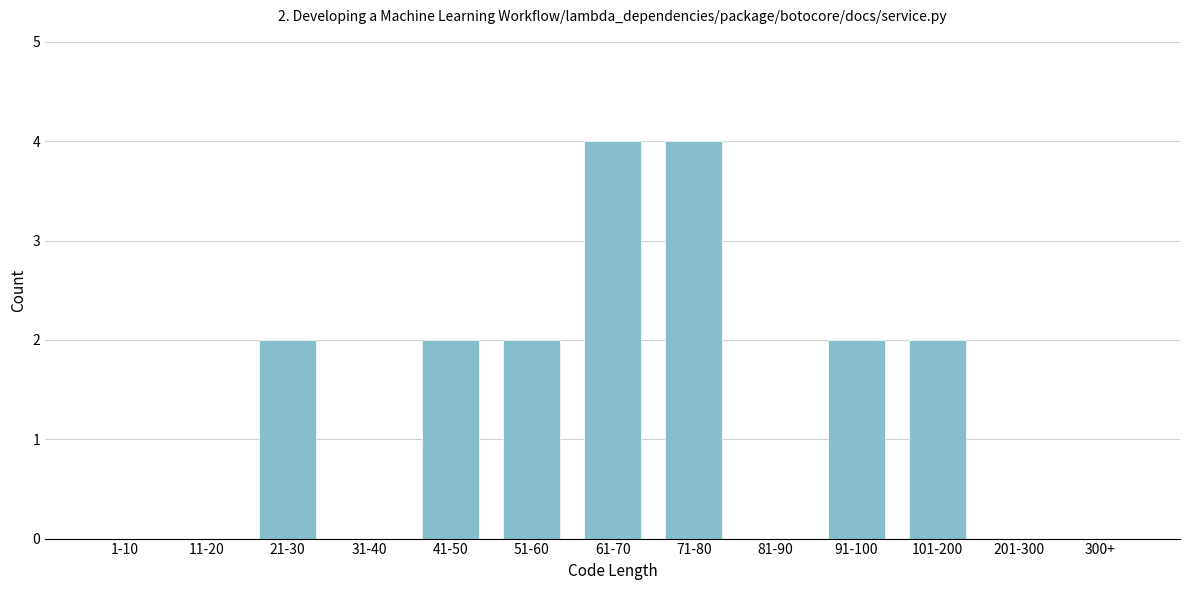

Reading left to right, what are all the values shown in this chart?

1-10=0	11-20=0	21-30=2	31-40=0	41-50=2	51-60=2	61-70=4	71-80=4	81-90=0	91-100=2	101-200=2	201-300=0	300+=0